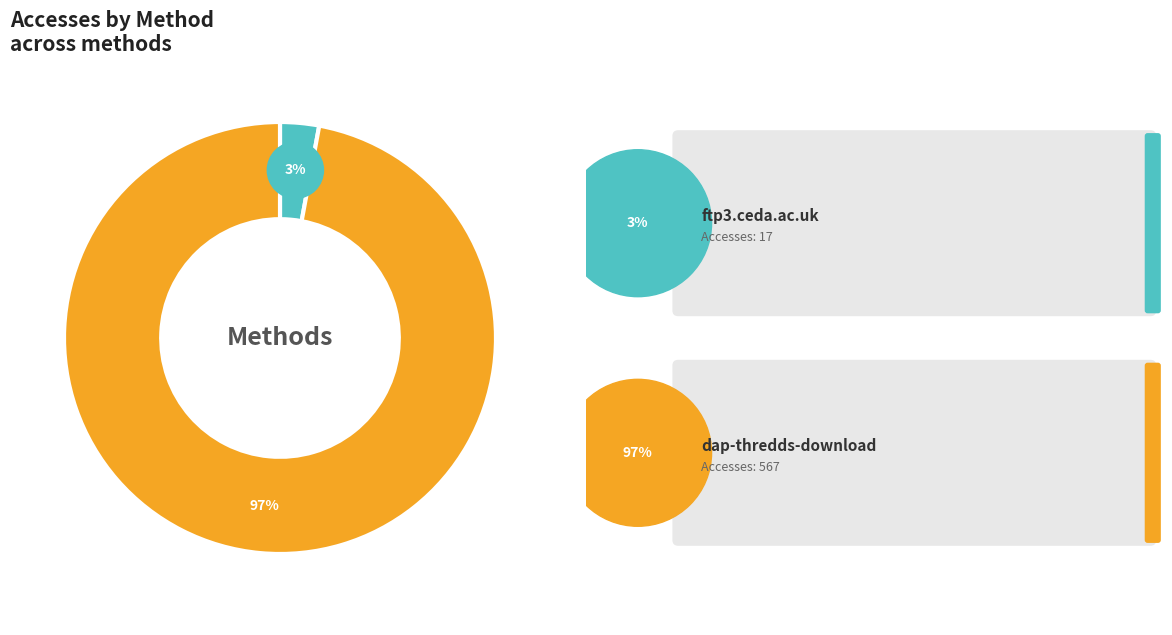

To the nearest percent, what percentage of the pie is dap-thredds-download?

97%